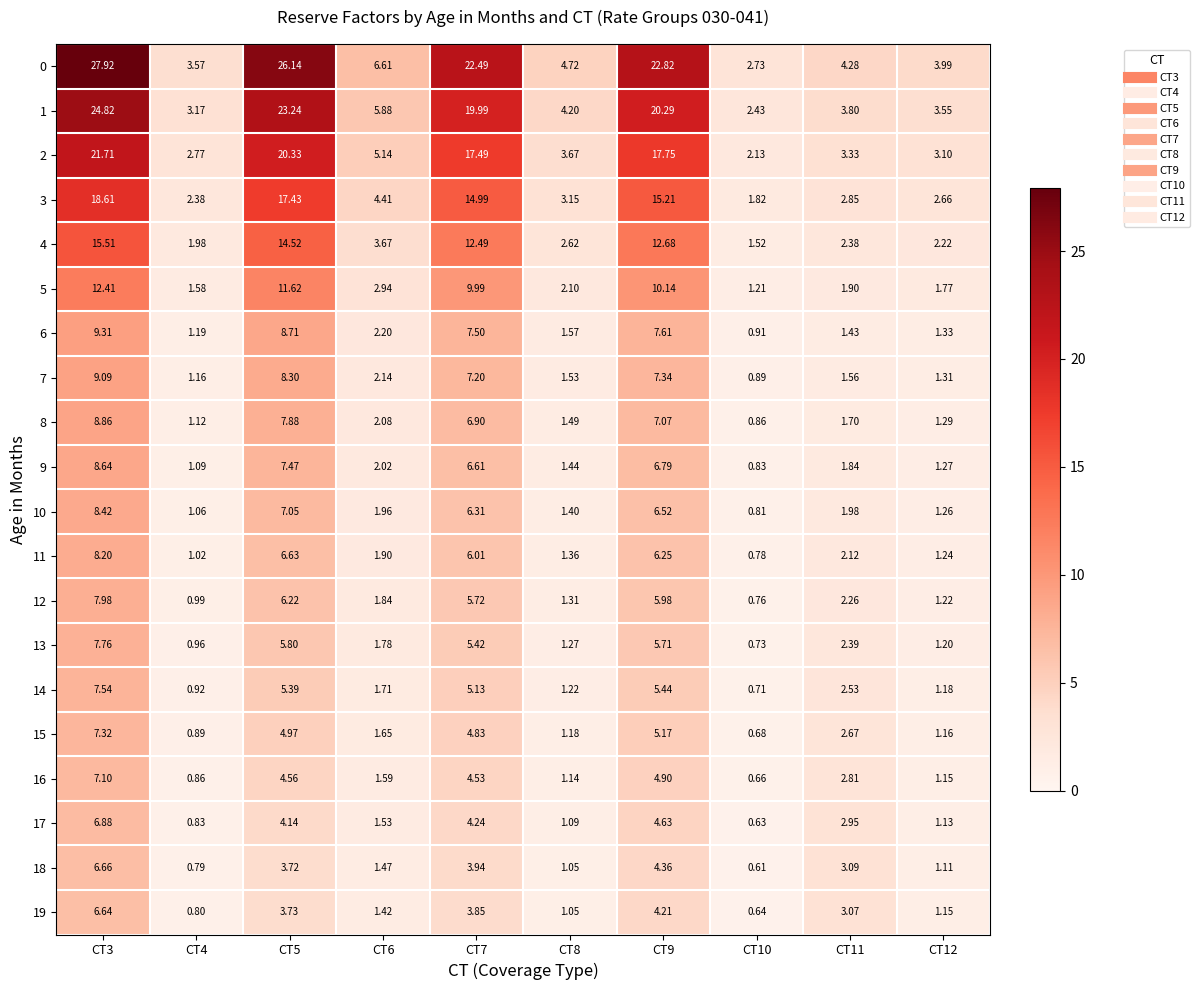

Is the value of 18 at CT3 greater than the value of 10 at CT8?

Yes